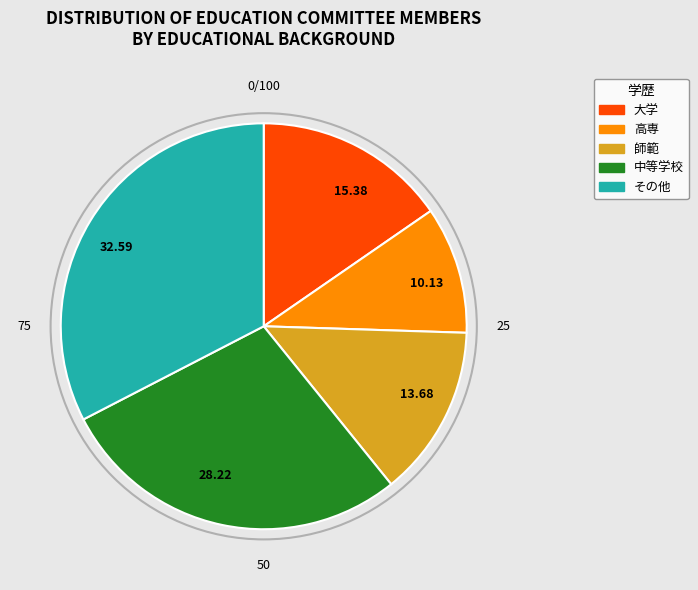

True or false: 高専 accounts for 10% of the total.

True